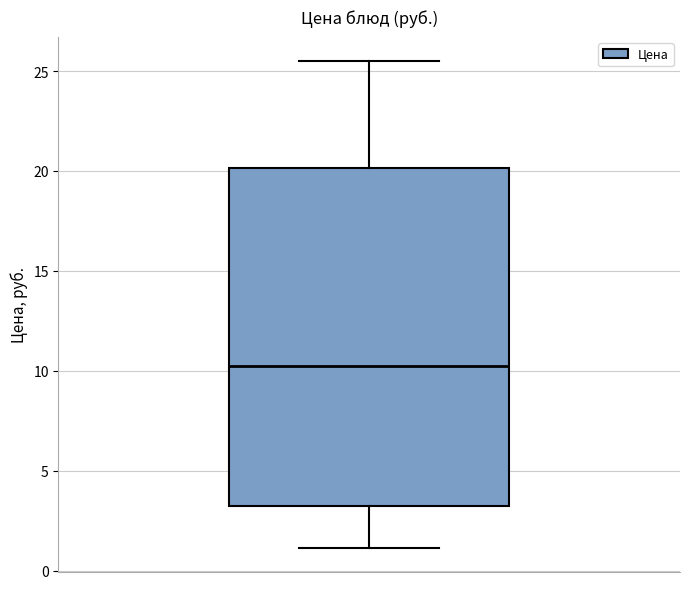

Transcribe this box plot: give where the median line is, the range the box spans, and where the two whiskers end, as read against the y-axis. The values are not printed on the chart, so give them approximately, as read against the axis.

median 10.0, box 3.5 to 20.0, whiskers 1.0 to 25.5